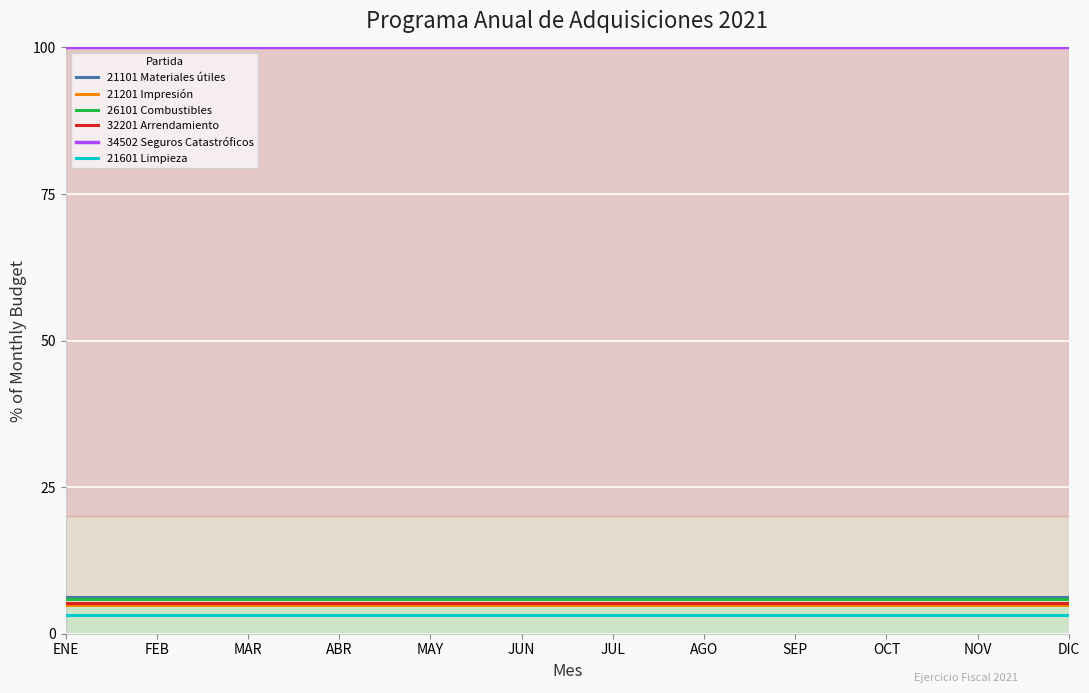

What is the sum of the 32201 Arrendamiento values at JUL and SEP?

10.6